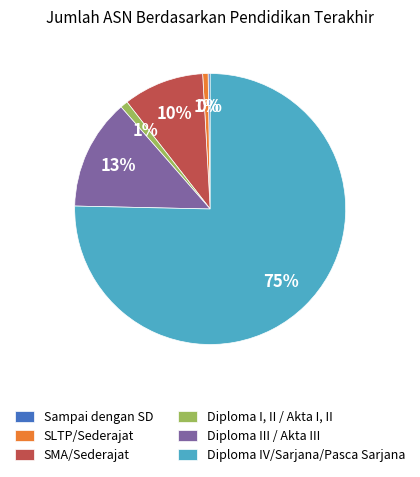

Which slice is the largest?

Diploma IV/Sarjana/Pasca Sarjana